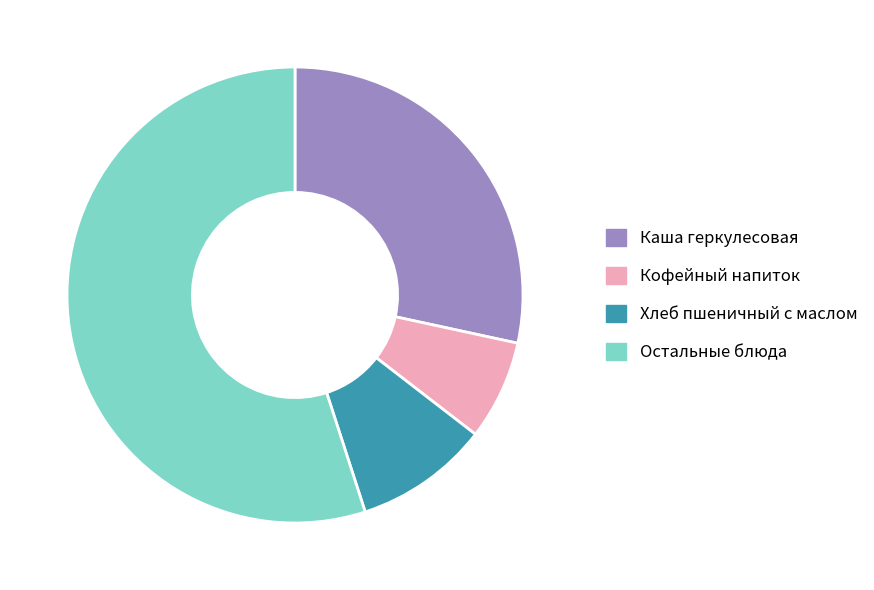

The Хлеб пшеничный с маслом slice represents 10% of the pie. True or false?

True